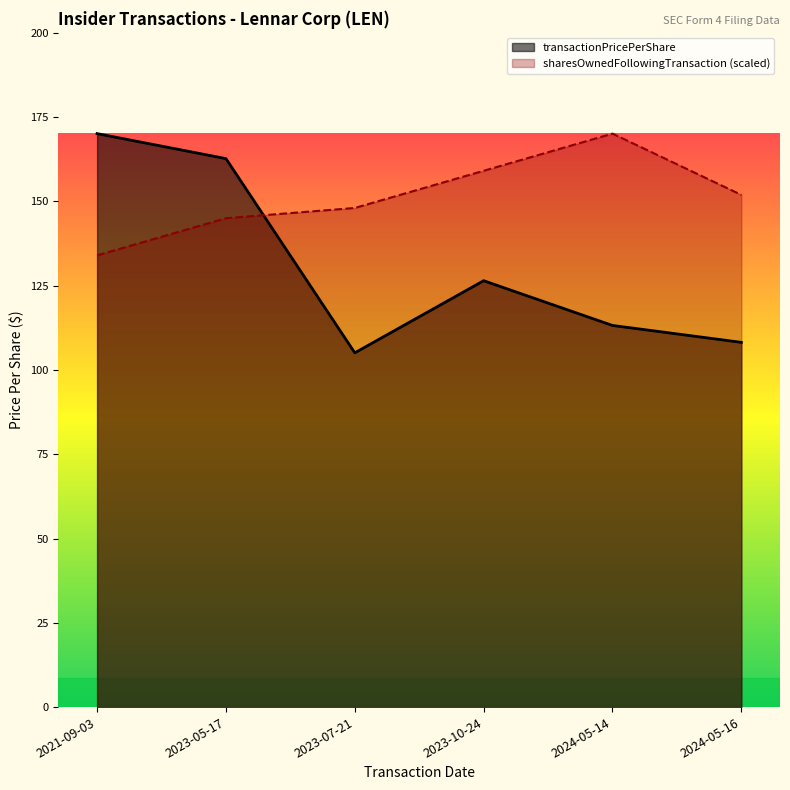

Where does the sharesOwnedFollowingTransaction series first go above 151?

2023-10-24